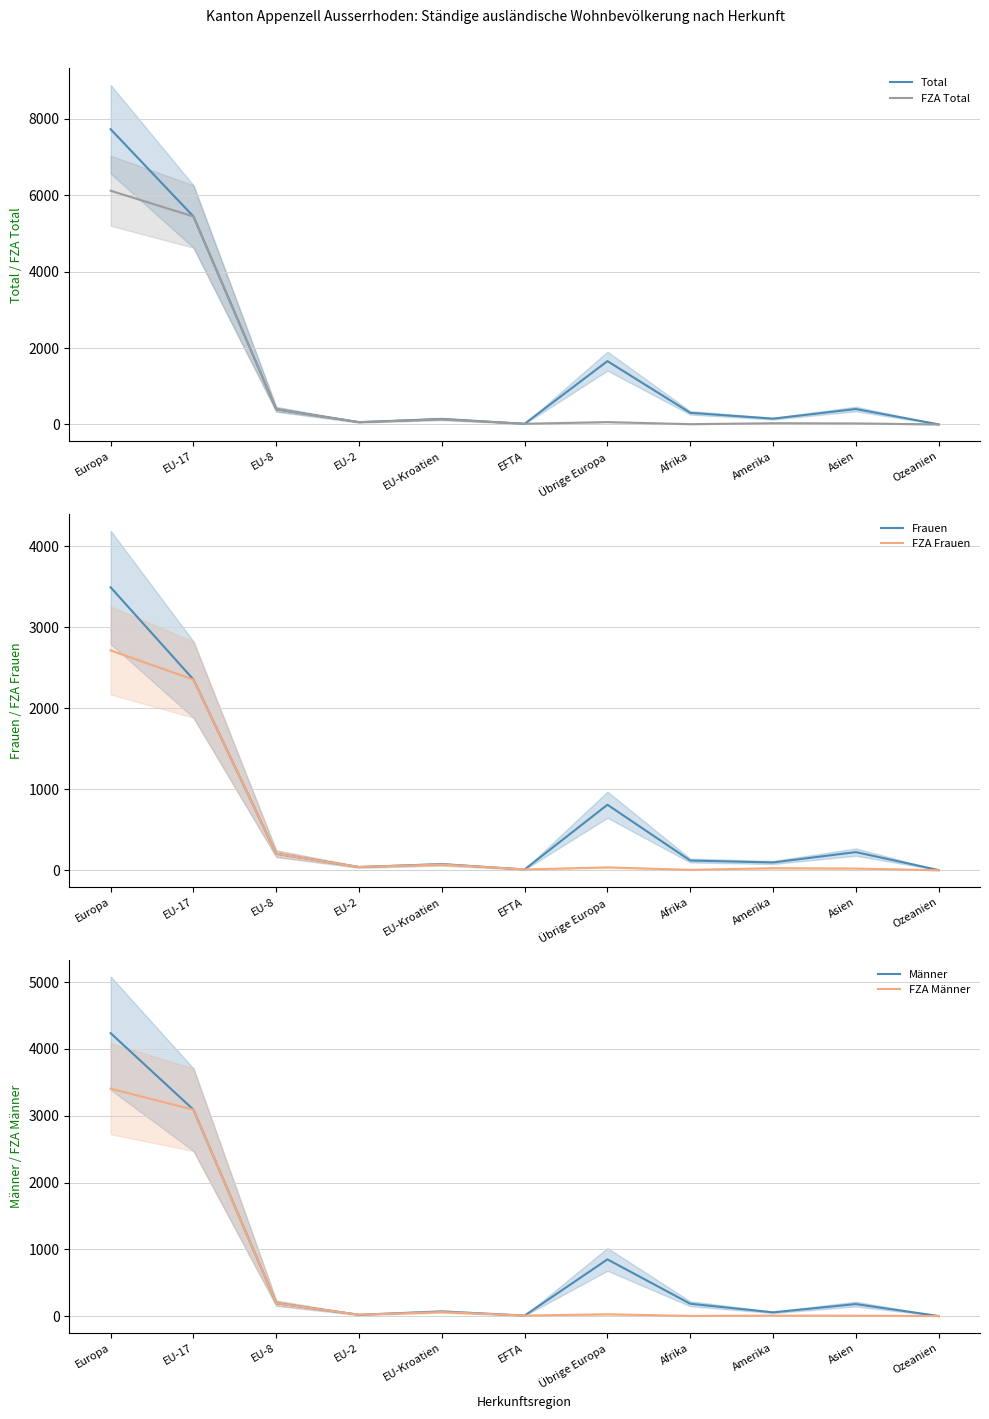

Rank the series at EU-Kroatien from highest to lowest value.

Total, FZA Total, Frauen, FZA Frauen, Männer, FZA Männer